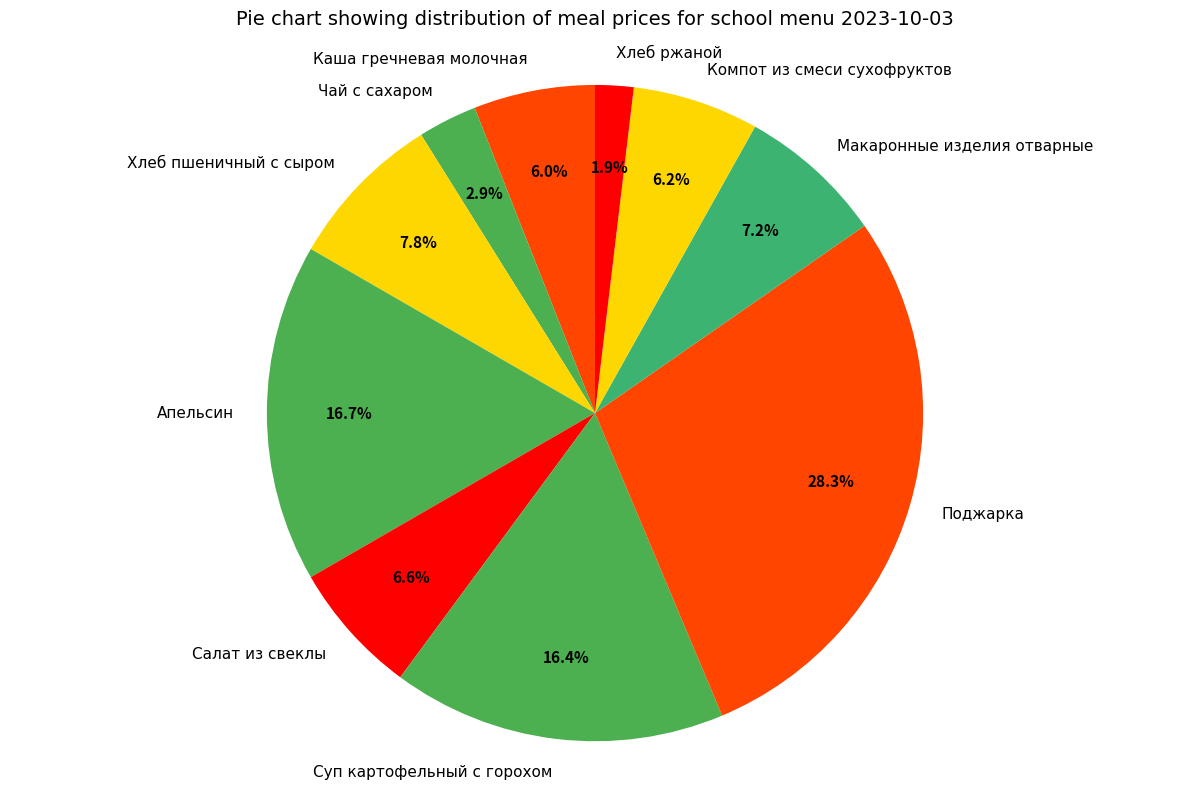

Is there any slice that represents more than half of the pie?

No